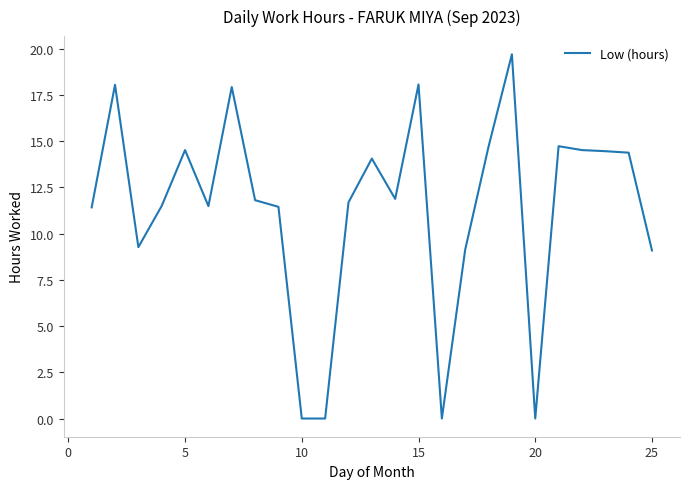

What is the difference between the maximum and minimum values?

19.7